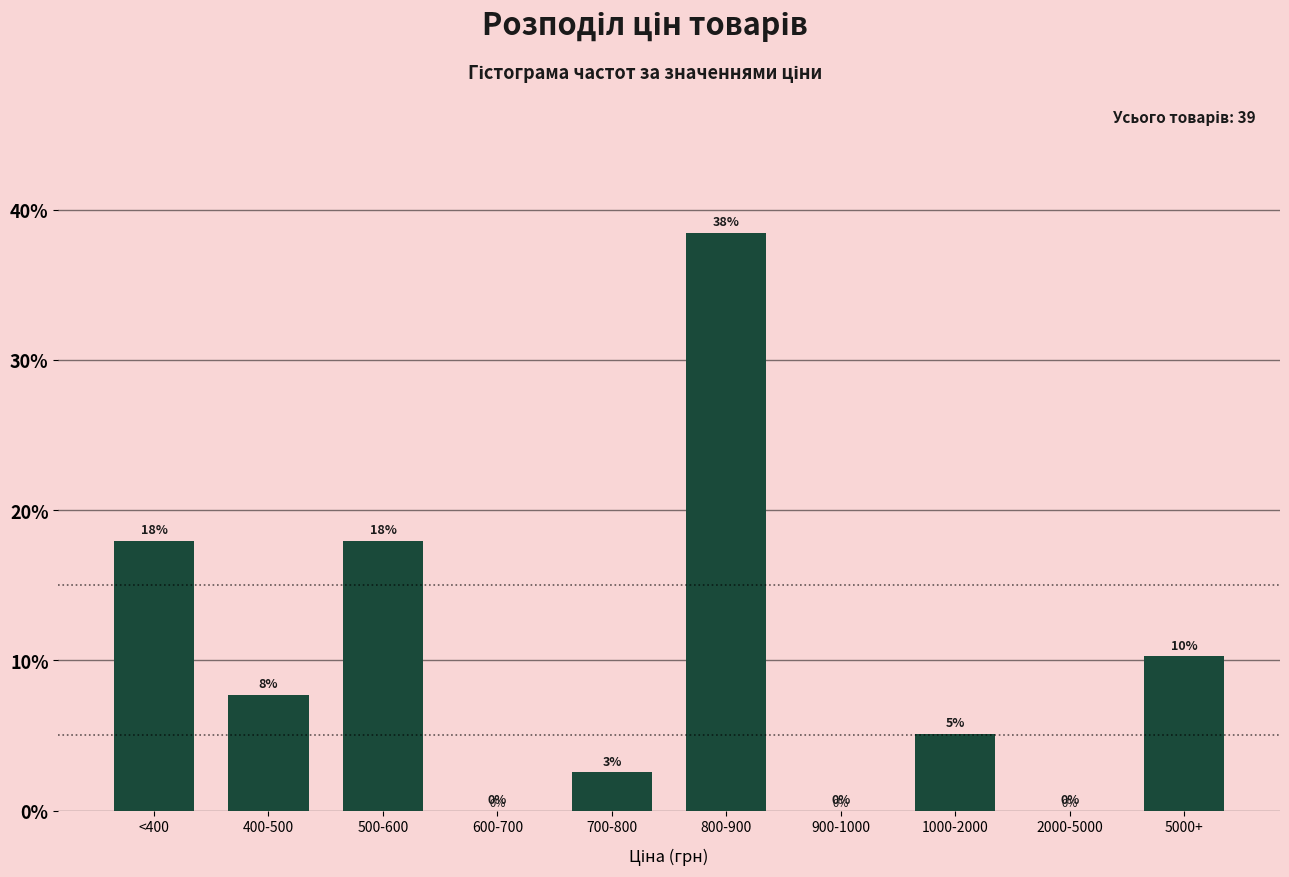

What is the greatest value displayed?

38.5